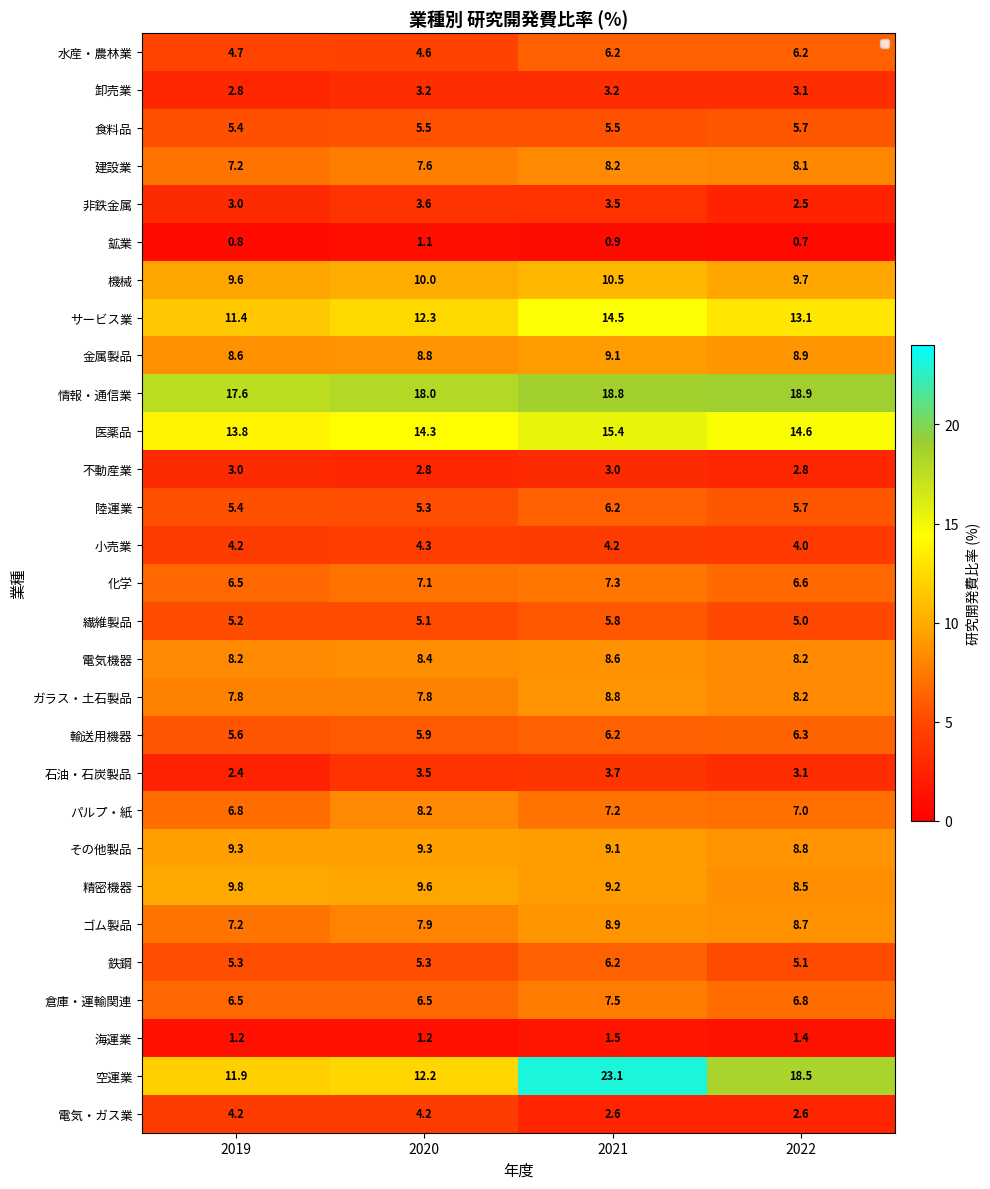

What is the total value across all series at 2020?

203.6